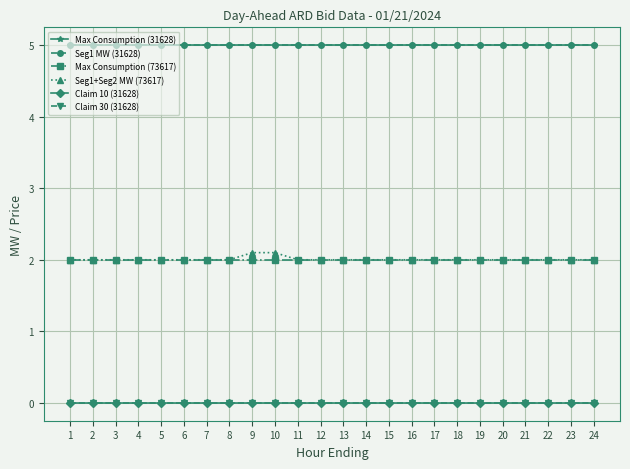

Does the chart have visible grid lines?

Yes